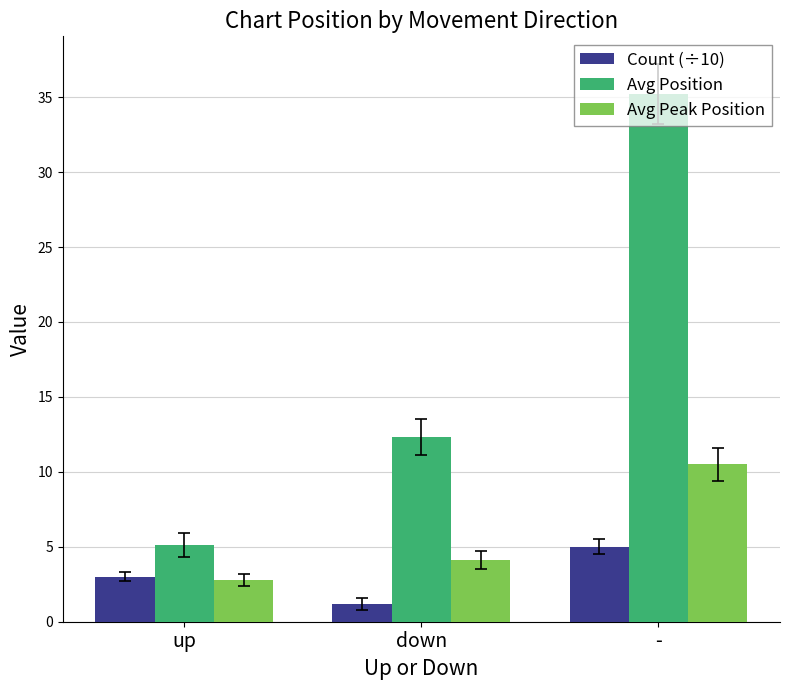

Between down and -, which series saw the biggest shift?

Avg Position